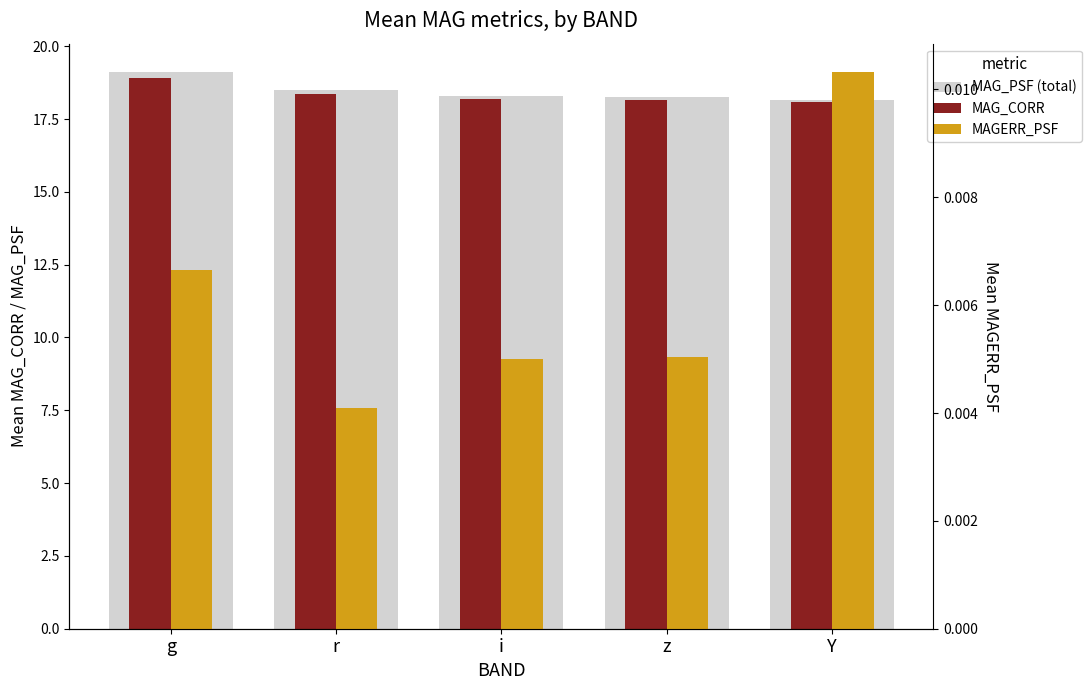

Is it true that MAGERR_PSF equals 0.0 at i?

False